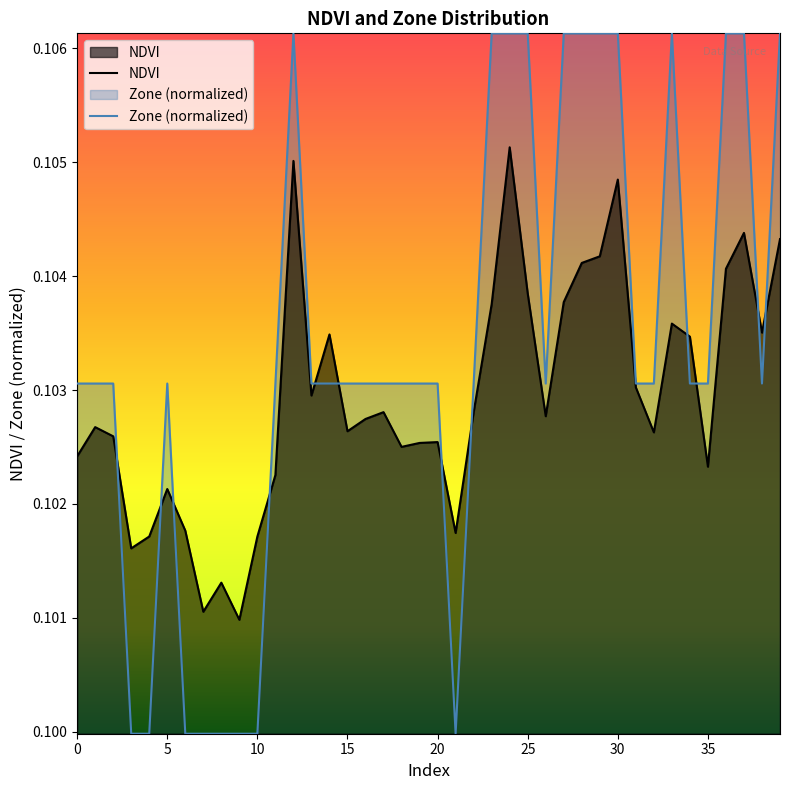

What is the approximate value of NDVI at 13?

0.1